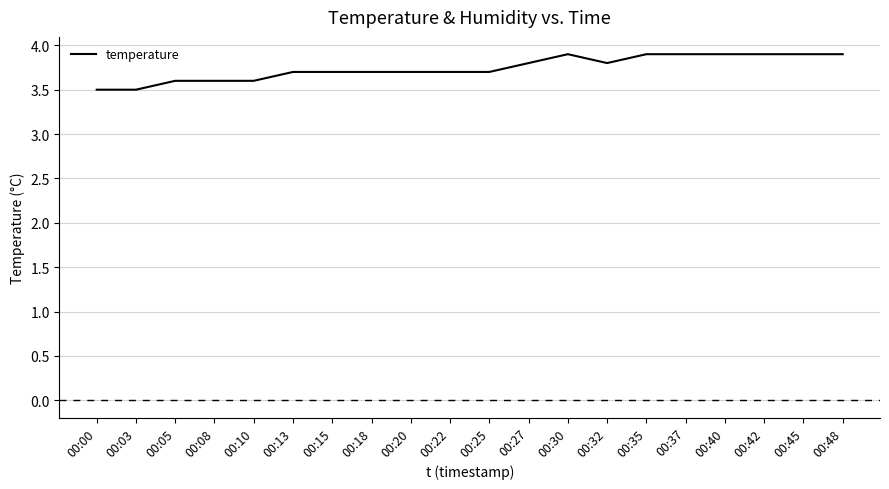

What is the difference between the maximum and minimum values?

0.4